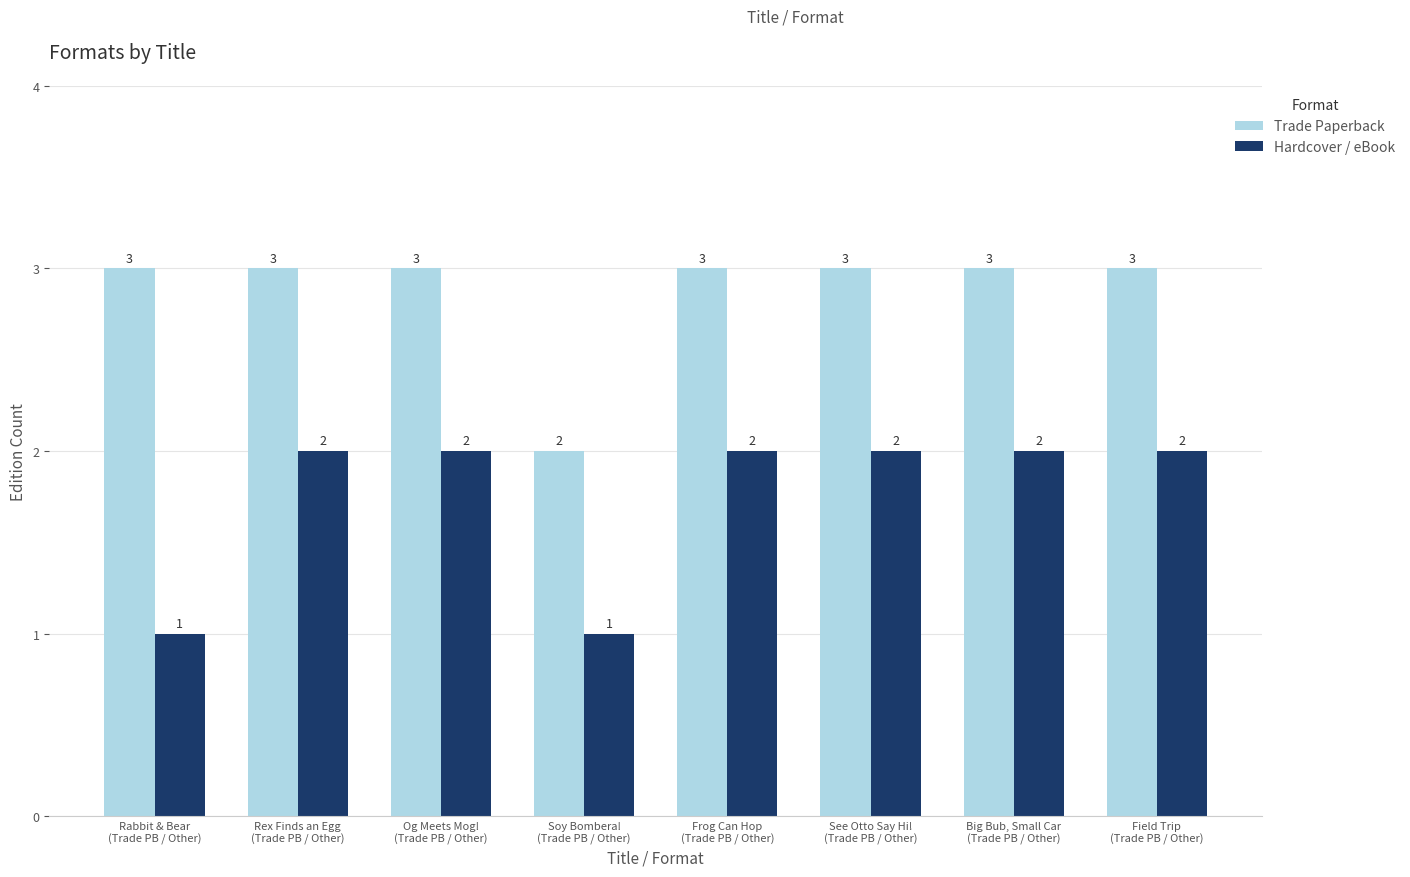

What is the sum of all Hardcover / eBook values?

14